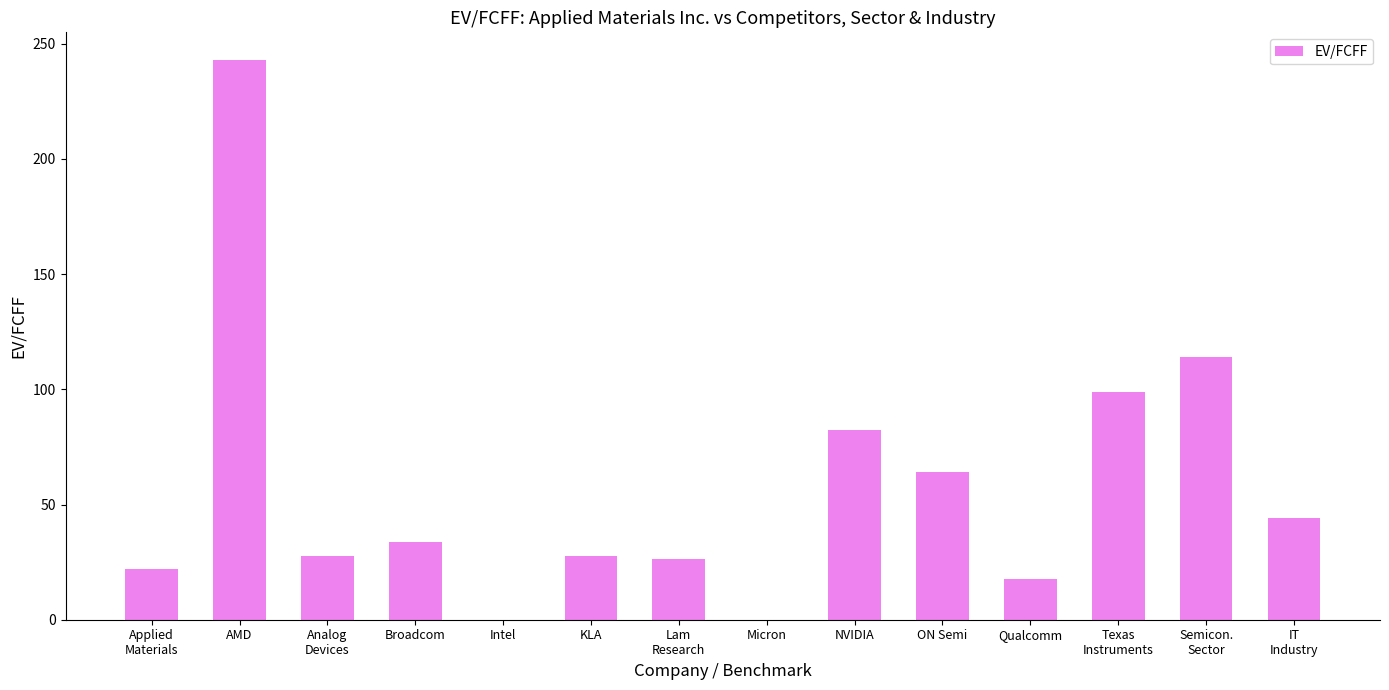

What is the sum of the values at Semicon.
Sector and Micron?

114.0